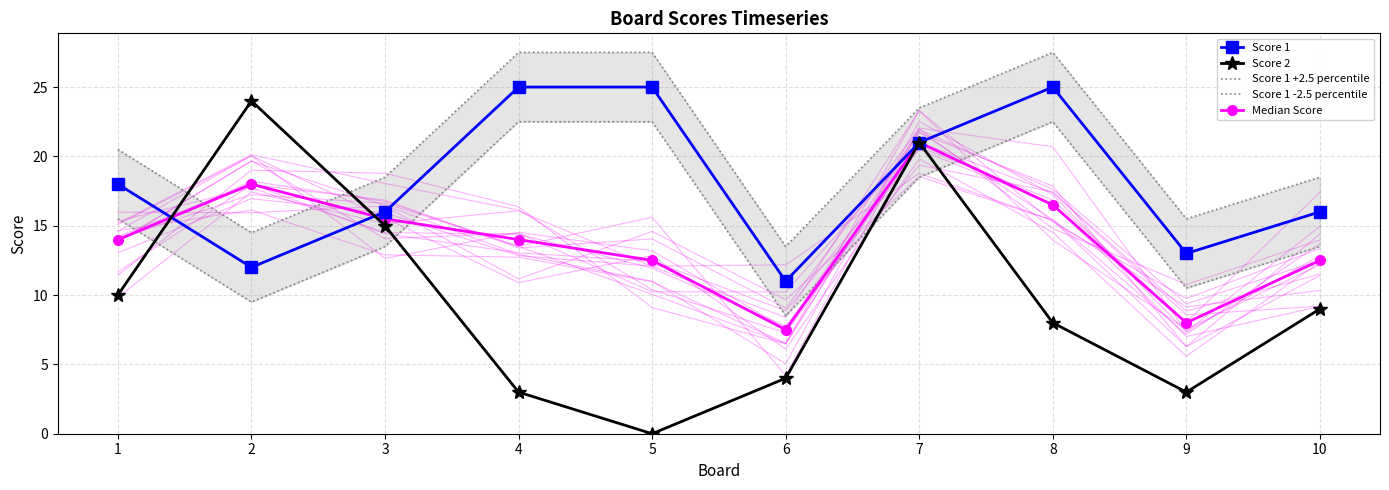

List the series in order of their overall mean, highest first.

Score 1 +2.5 percentile, Score 1, Score 1 -2.5 percentile, Median Score, Score 2